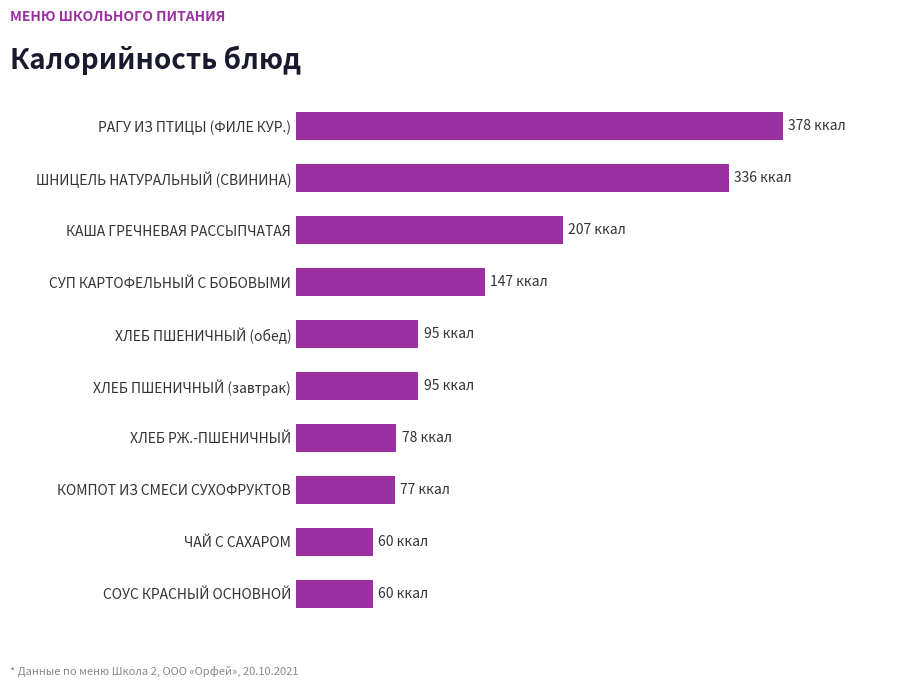

What is the minimum value shown in the chart?

60